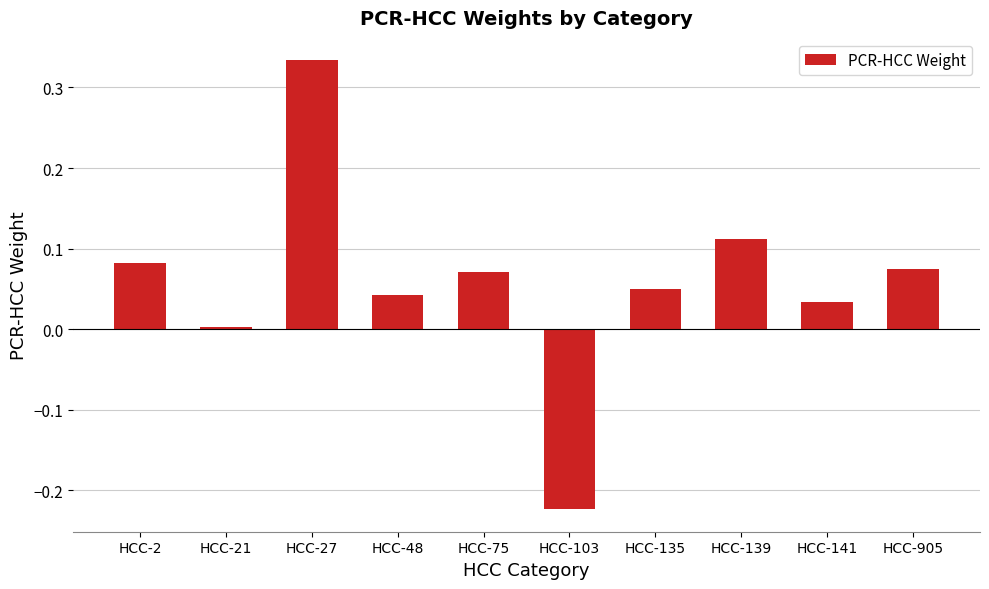

Which label corresponds to the smallest value in the chart?

HCC-103